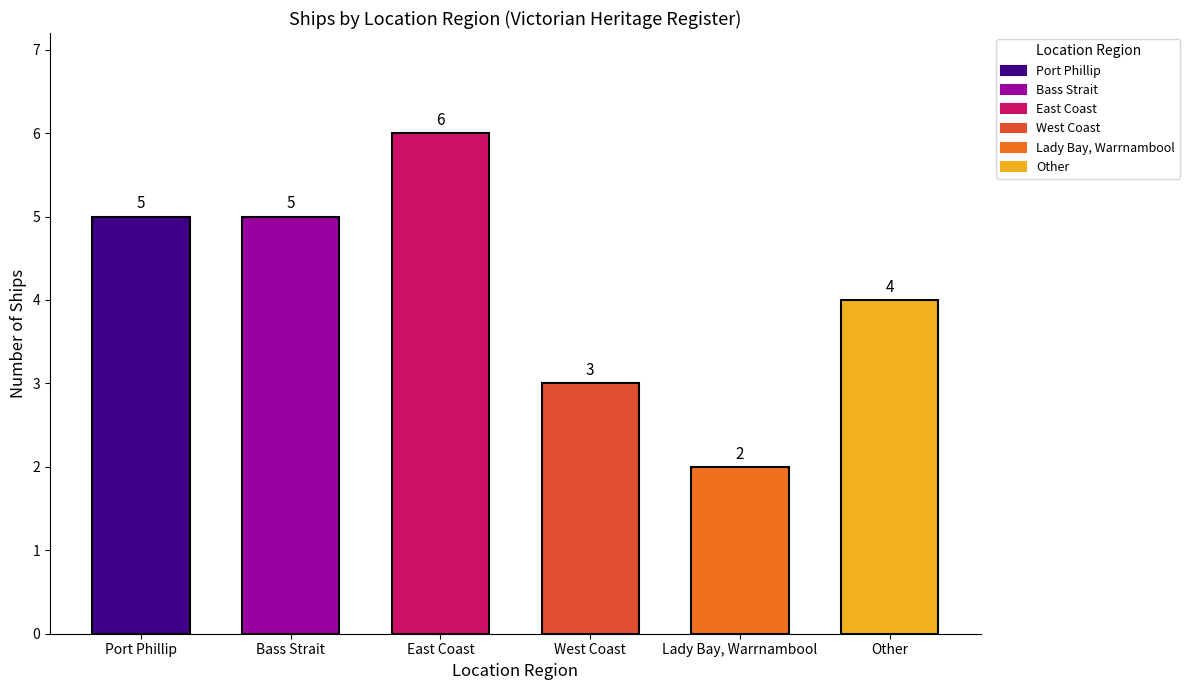

How many series are shown in this chart?

1